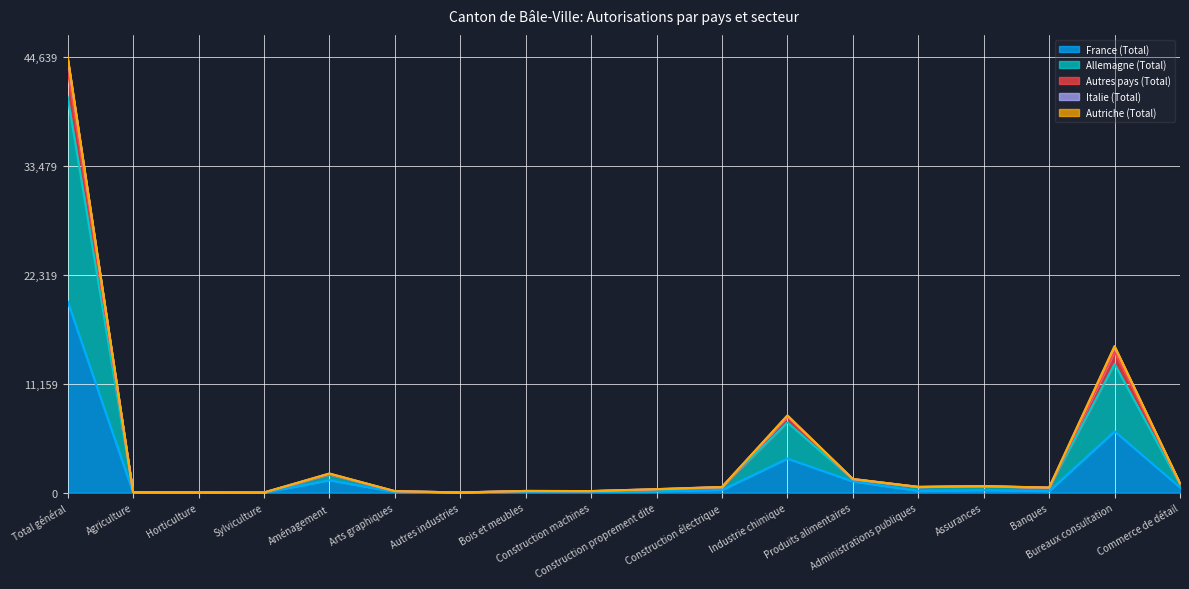

At which category does the chart reach its minimum across all series?

Agriculture